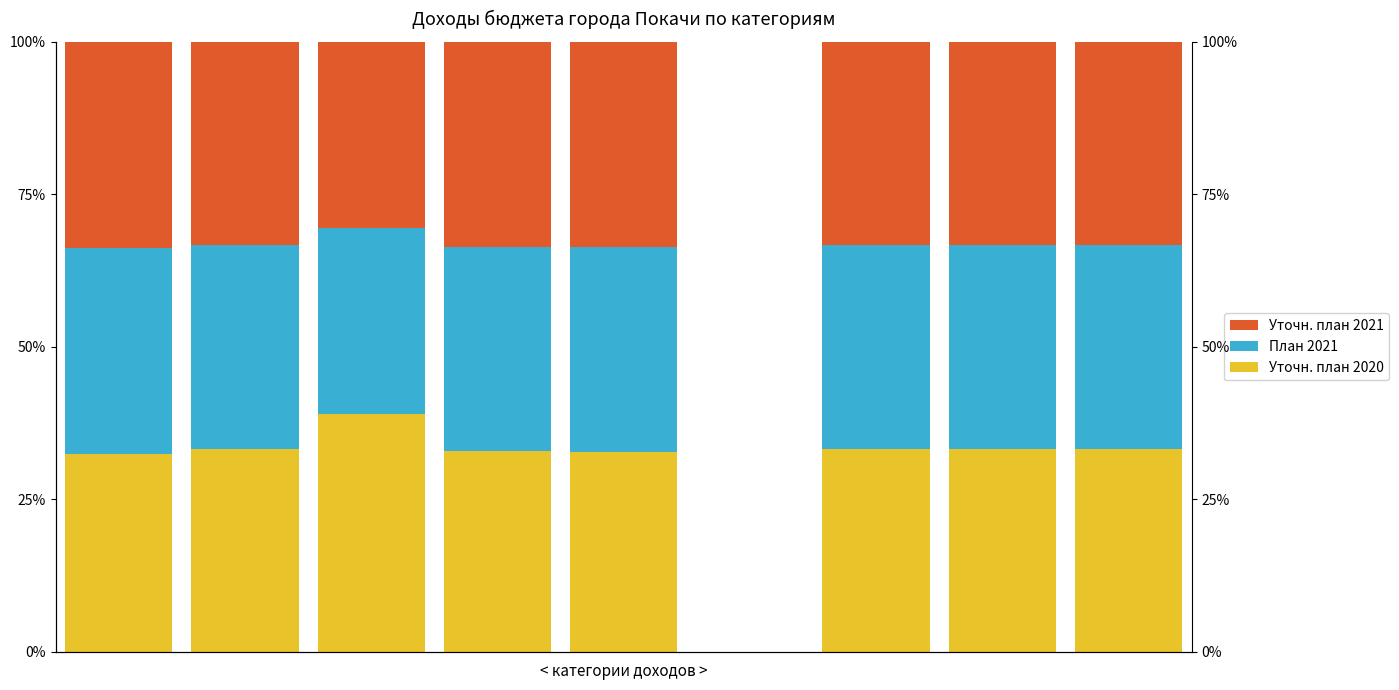

What is the difference between the maximum and minimum values in the Уточн. план 2021 series?

3.2